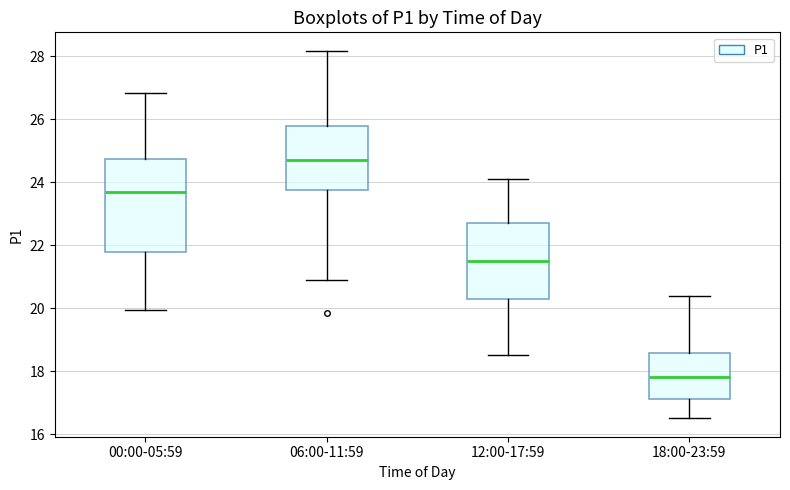

Reading left to right, read every box against the y-axis: the position of its median line, the range the box covers, and the ends of its whiskers. The values are not printed on the chart, so give them approximately, as read against the axis.

00:00-05:59: median 23.8, box 21.8 to 24.8, whiskers 20.0 to 26.8
06:00-11:59: median 24.8, box 23.8 to 25.8, whiskers 21.0 to 28.2
12:00-17:59: median 21.6, box 20.4 to 22.8, whiskers 18.6 to 24.2
18:00-23:59: median 17.8, box 17.2 to 18.6, whiskers 16.6 to 20.4